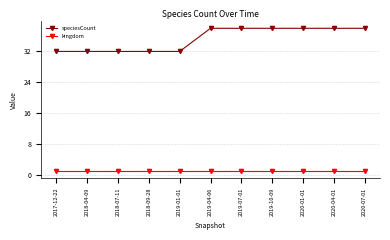

What is the minimum value shown in the chart?

1